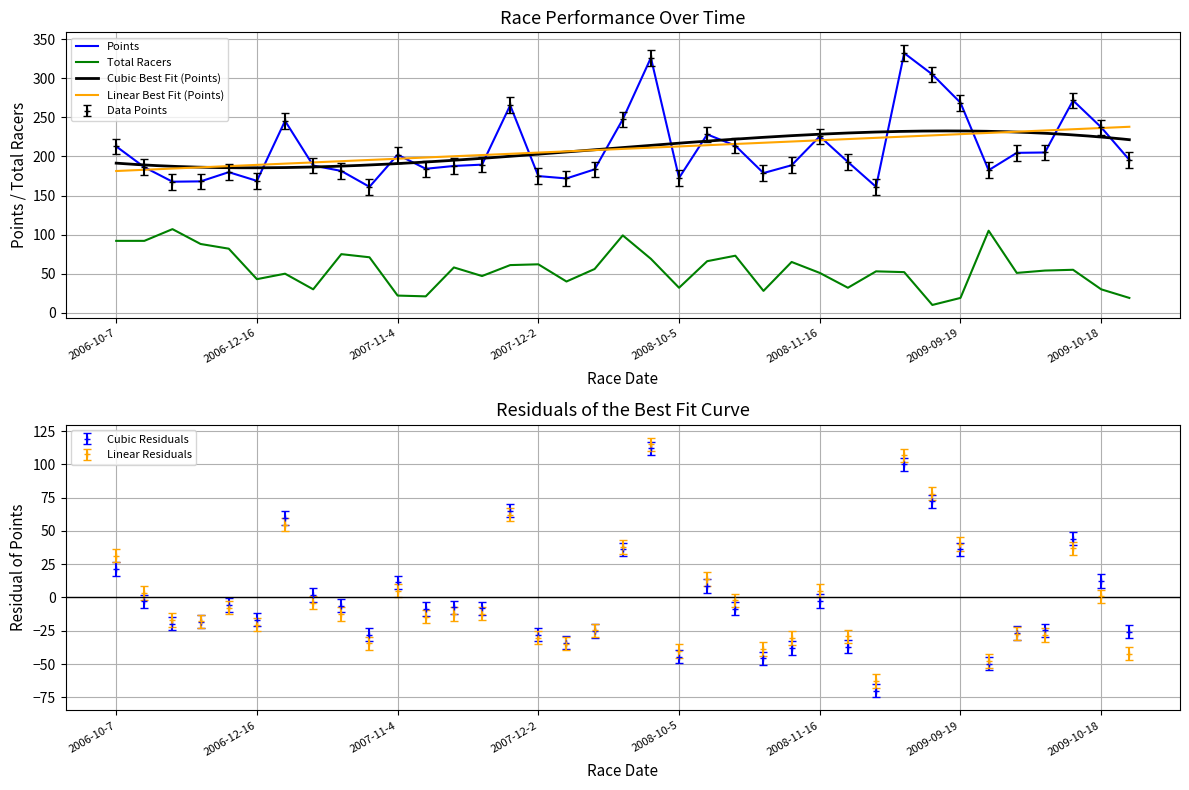

What is the label of the 6th point from the right?

2009-09-23